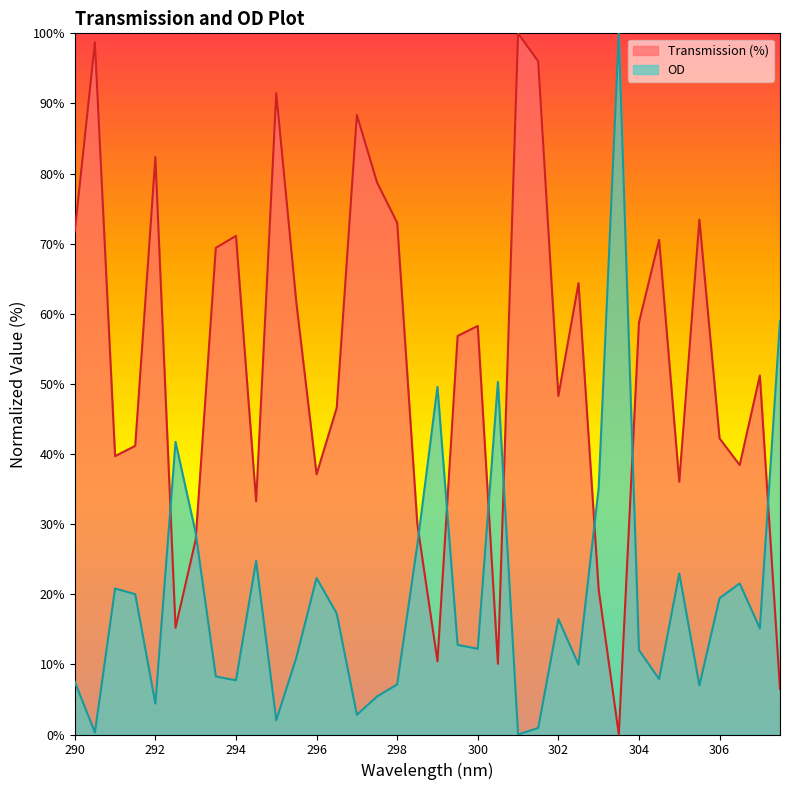

At which category does the chart reach its peak across all series?

301